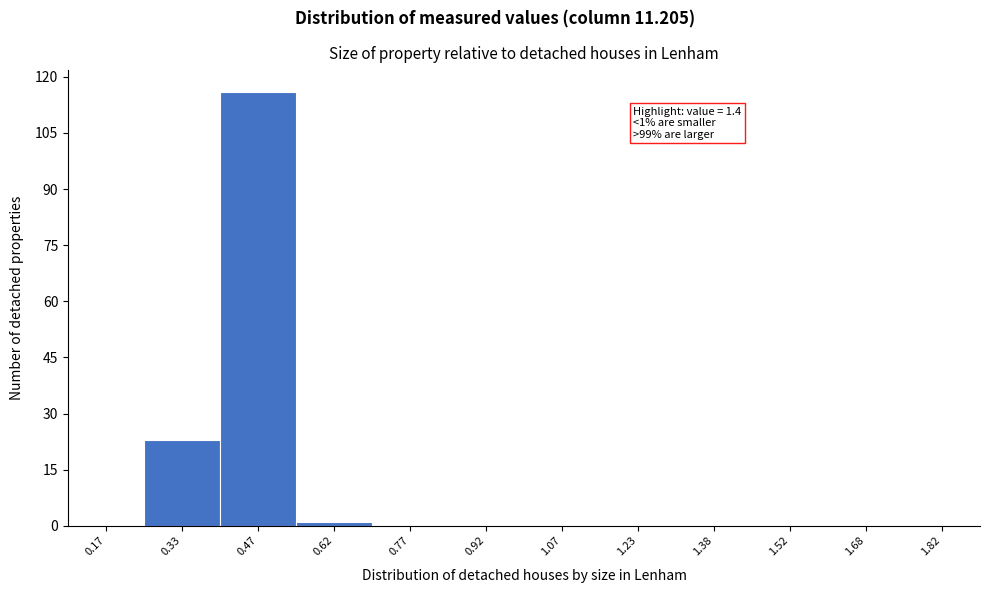

Which range on the x-axis has the tallest bar?

0.40 to 0.55